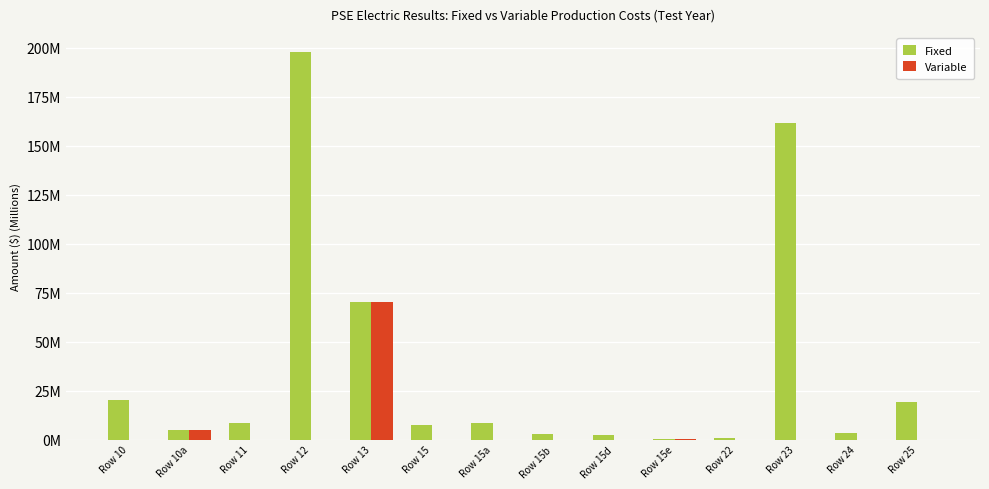

What are all the series names shown in the legend?

Fixed, Variable